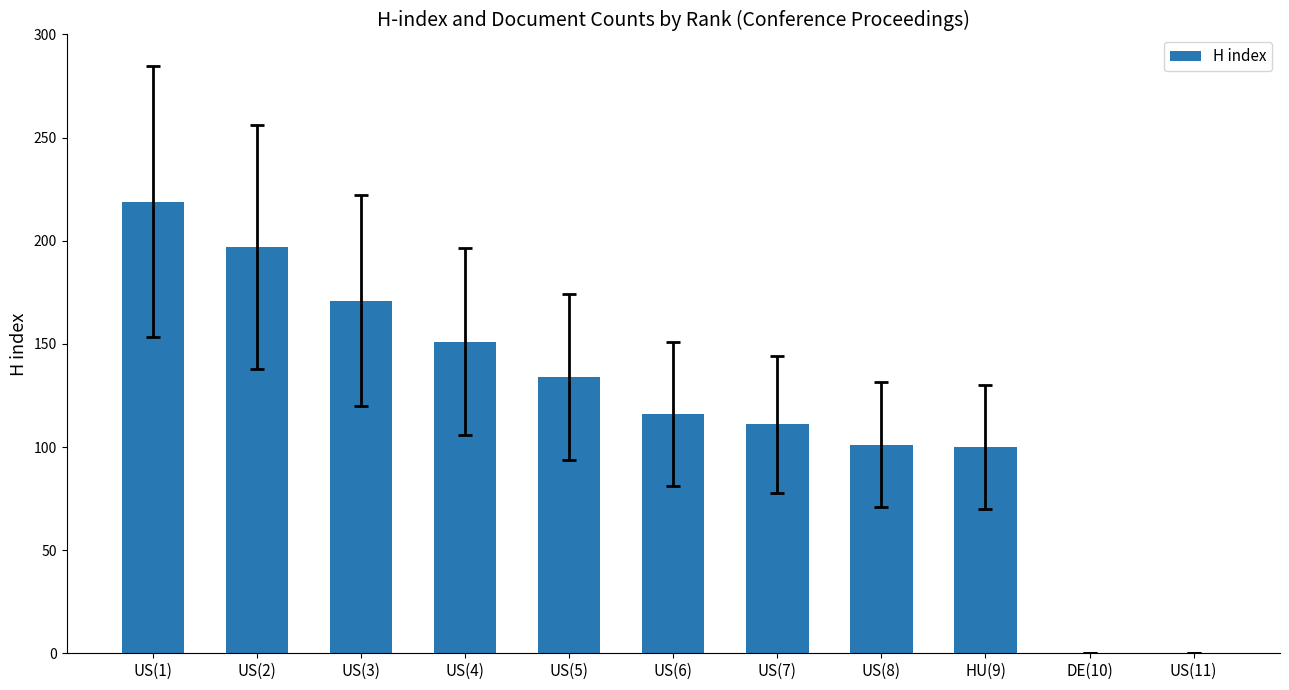

Where does the data first go above 116?

US(1)